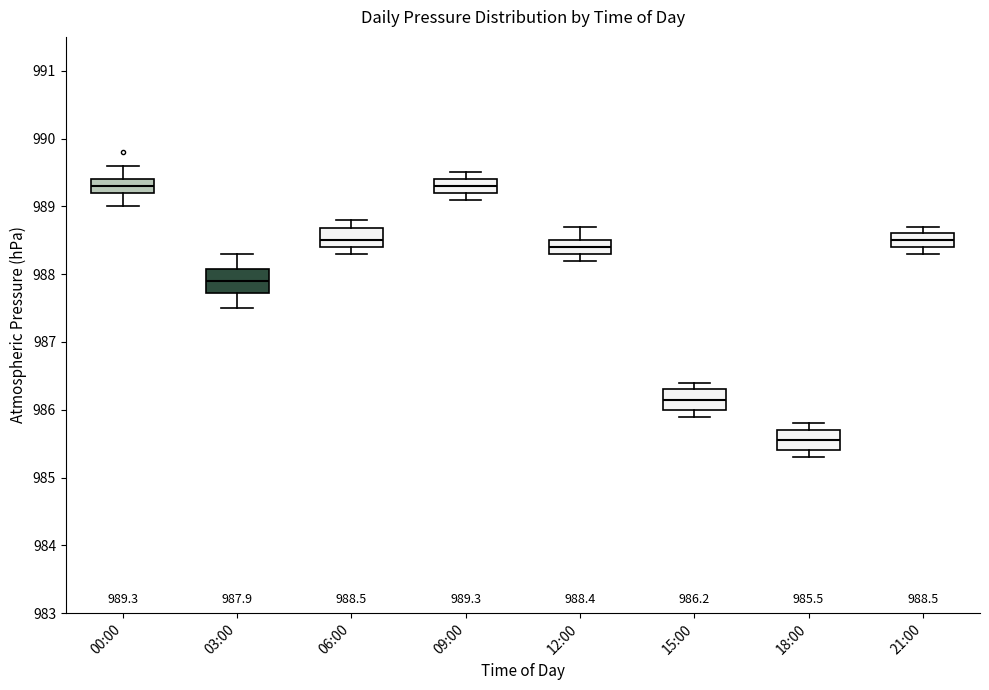

Which box has the lowest median line?

18:00